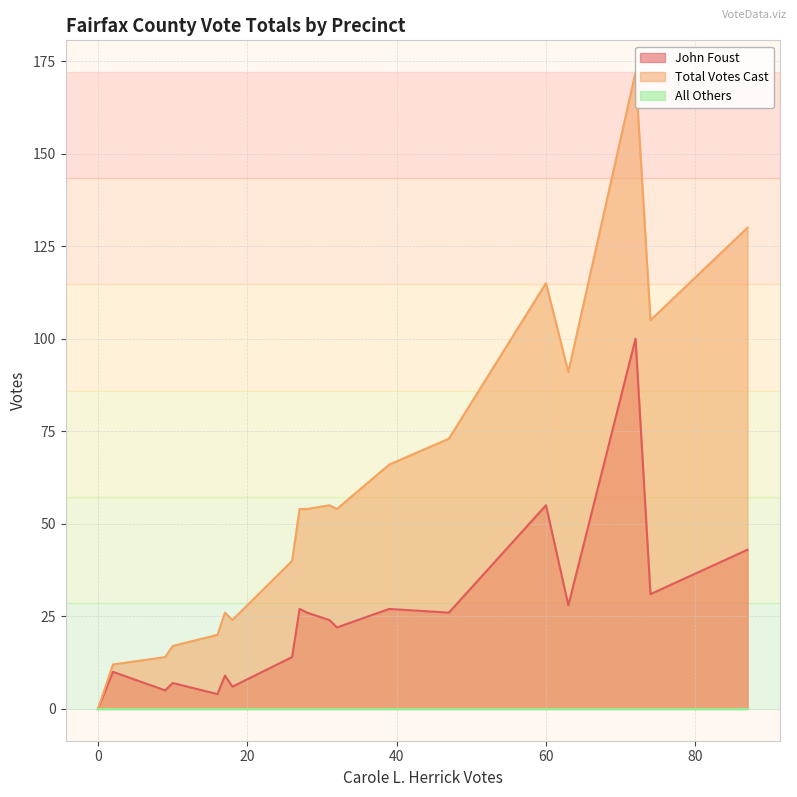

True or false: John Foust and All Others intersect in this chart.

False